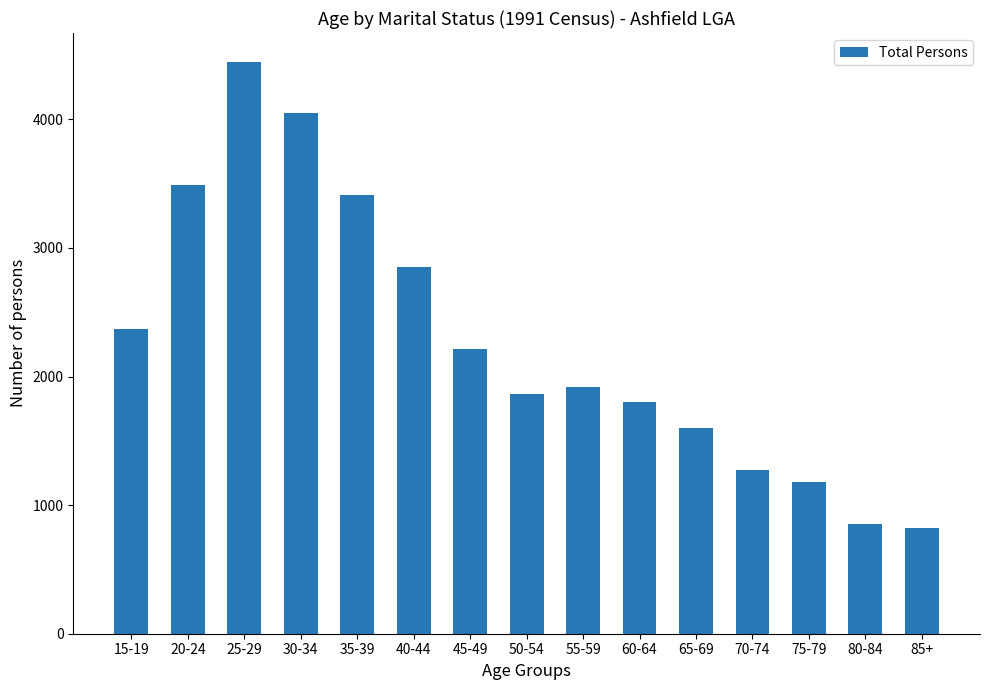

What is the sum of the values at 80-84 and 15-19?

3223